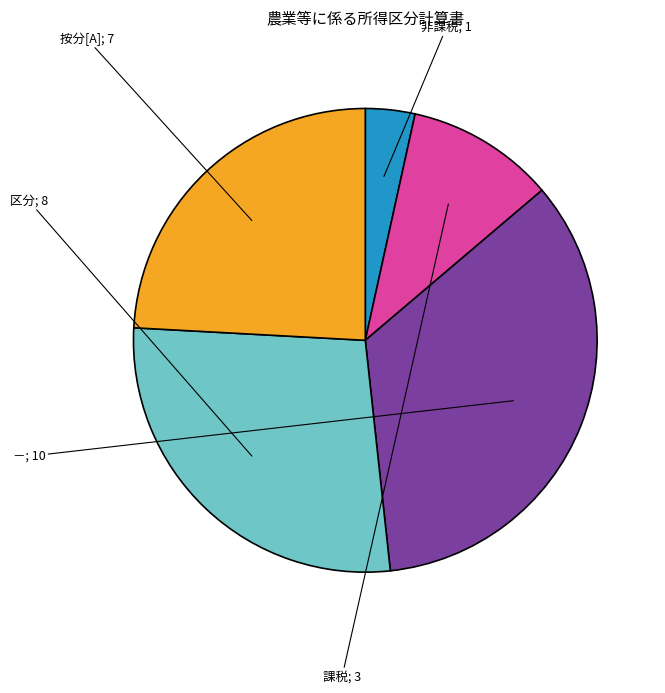

How many slices are in this pie chart?

5